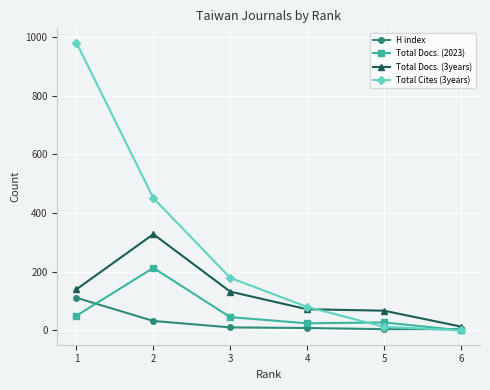

What is the sum of the Total Cites (3years) values at 3 and 2?

630